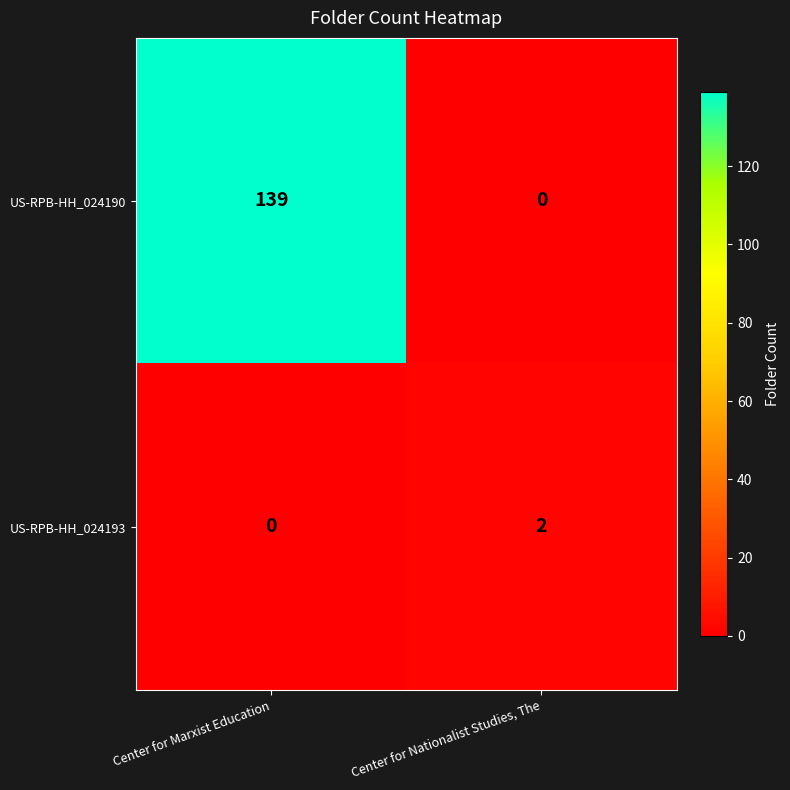

Reading left to right, what are all the values shown in this chart?

US-RPB-HH_024190: Center for Marxist Education=139	Center for Nationalist Studies, The=0
US-RPB-HH_024193: Center for Marxist Education=0	Center for Nationalist Studies, The=2